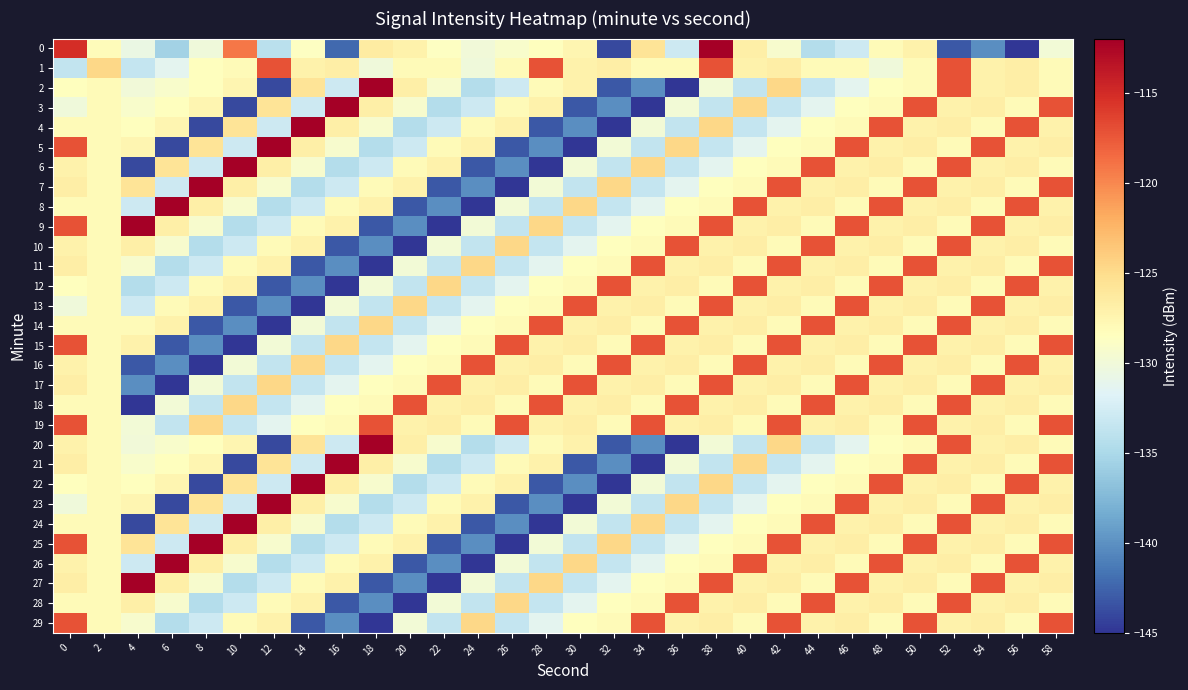

Which series changed the most between 4 and 54?

17